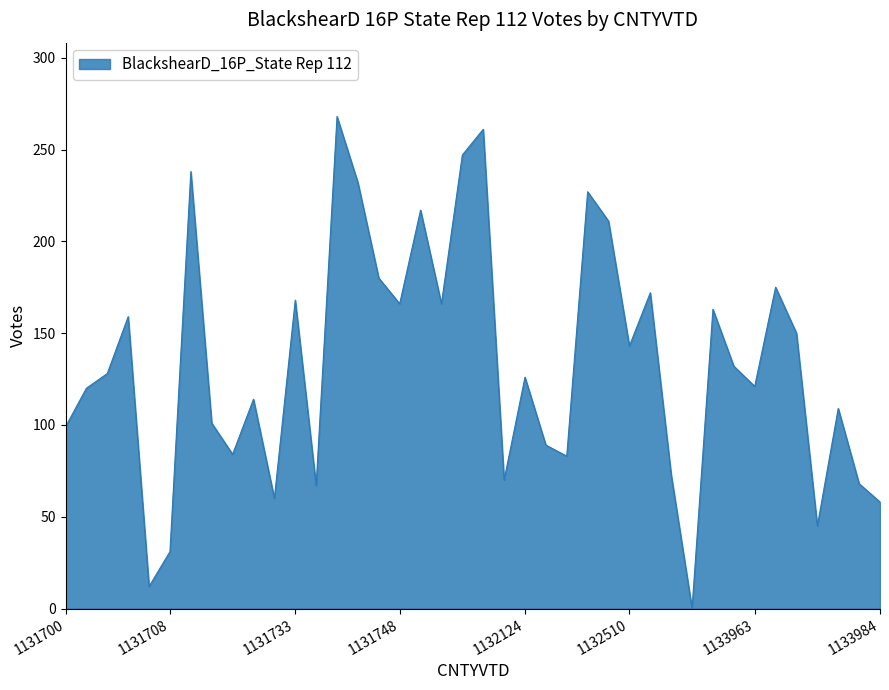

Does the chart have visible grid lines?

No